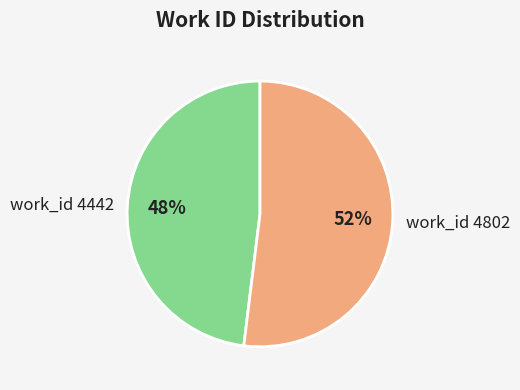

To the nearest percent, what portion does work_id 4442 represent?

48%